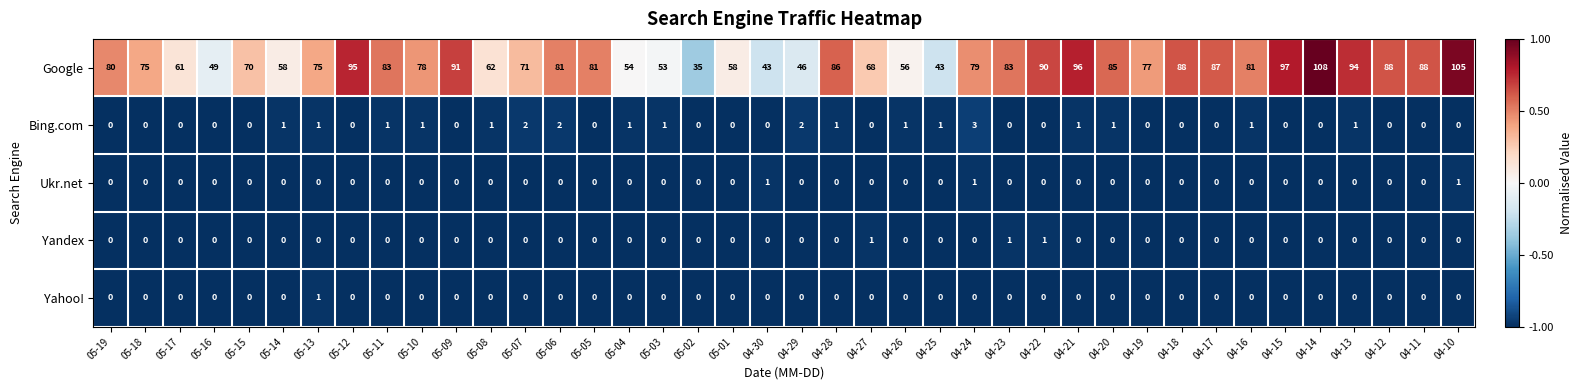

At how many categories does at least one series exceed 0?

40